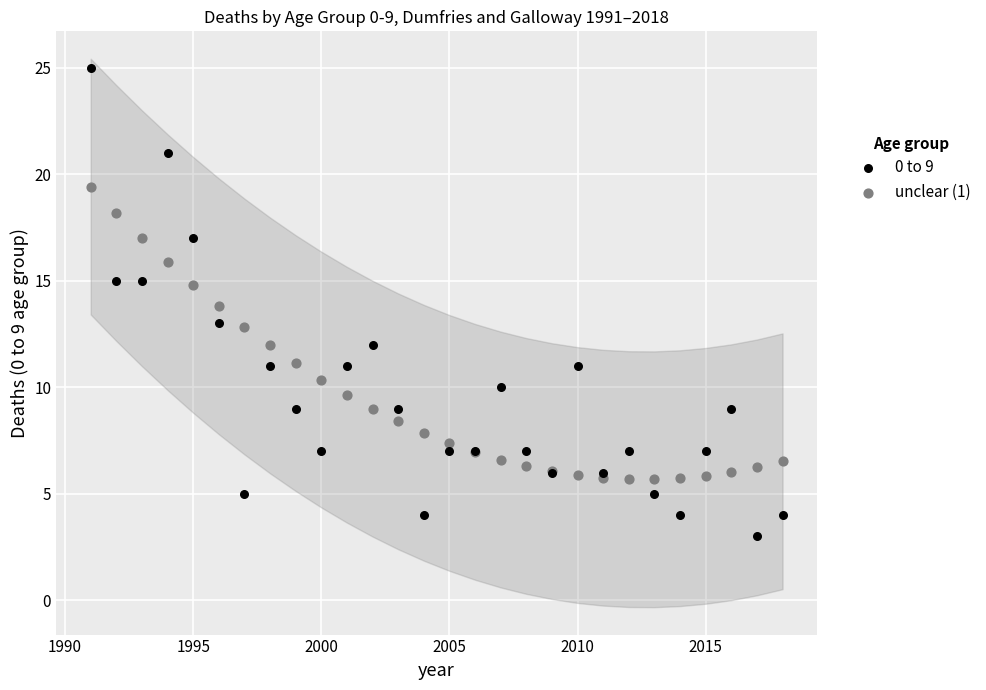

Which series contains the lowest Y value?

0 to 9